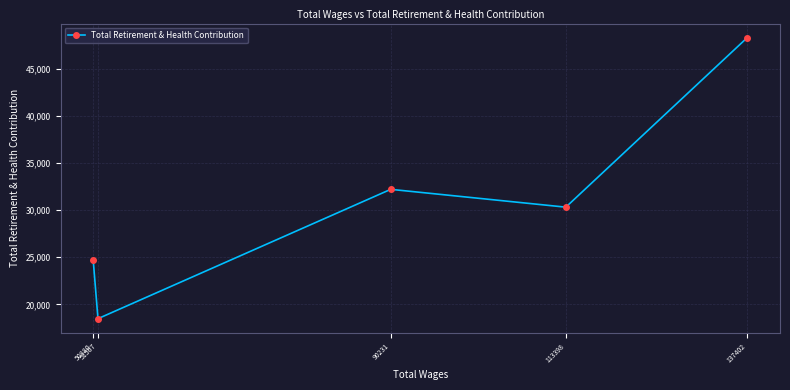

What is the ratio of the value at 50880 to the value at 137402?

0.5